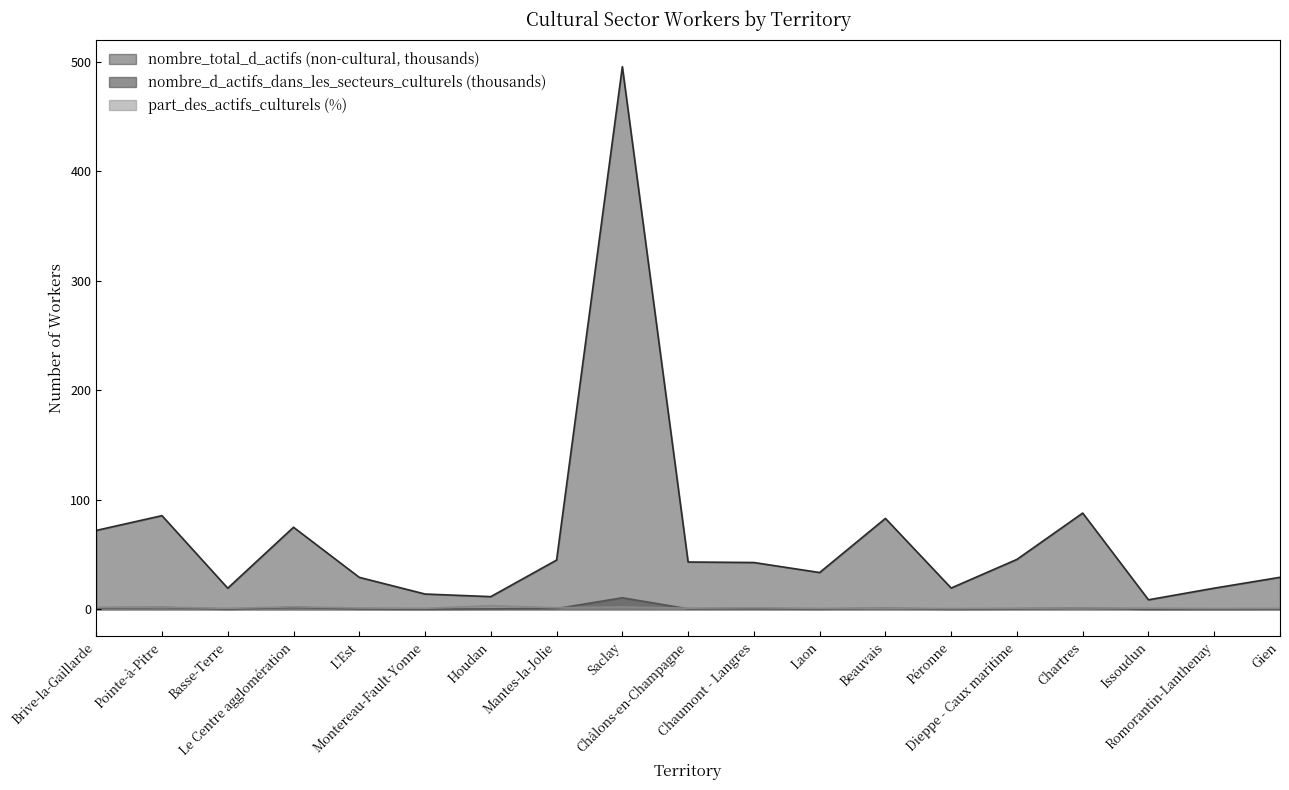

Is it true that nombre_d_actifs_dans_les_secteurs_culturels equals 0.4 at Le Centre agglomération?

False